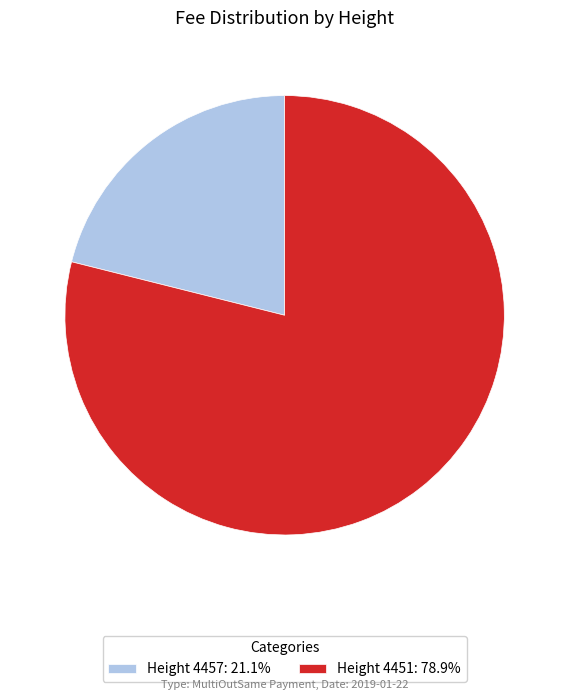

Does Height 4451: 78.9% represent more than half of the total?

Yes